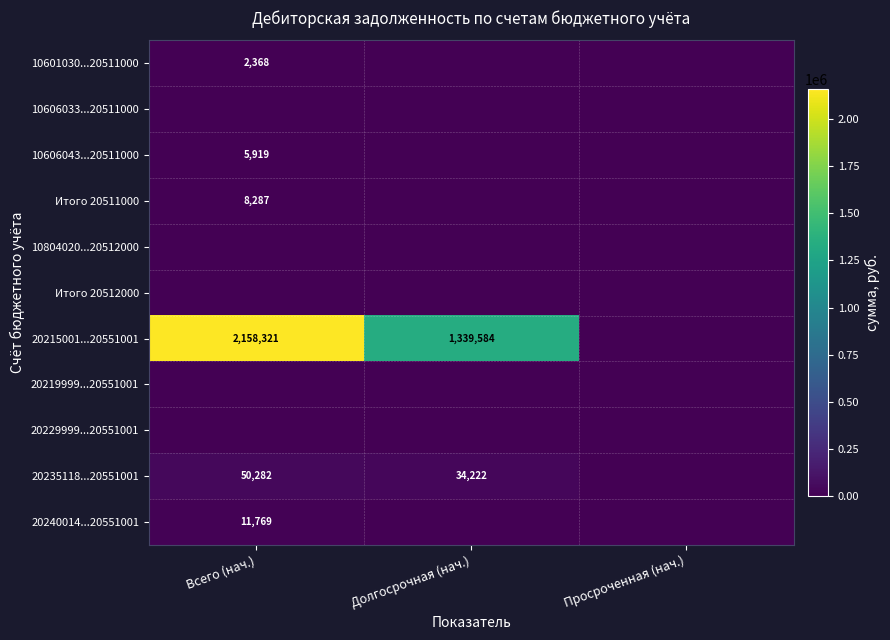

Is it true that 10606043...20511000 equals 5919 at Всего (нач.)?

True